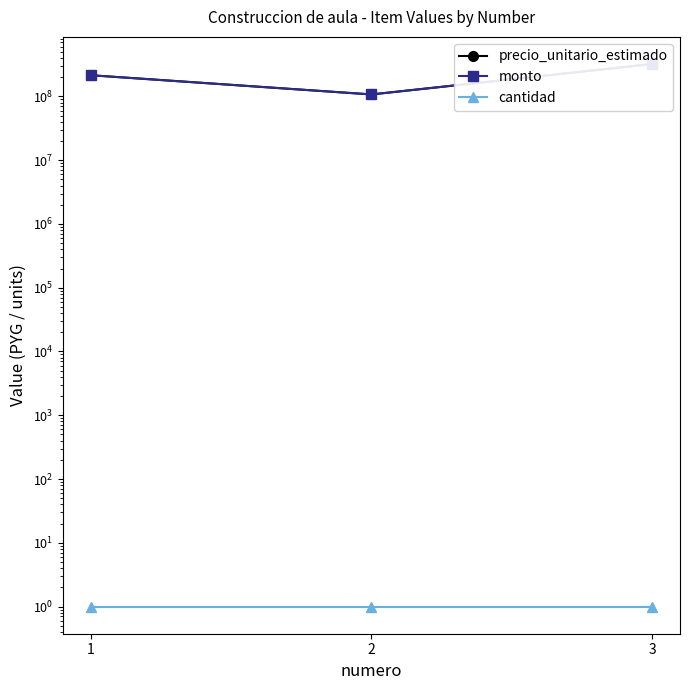

Is it true that monto equals 95015104 at 1?

False